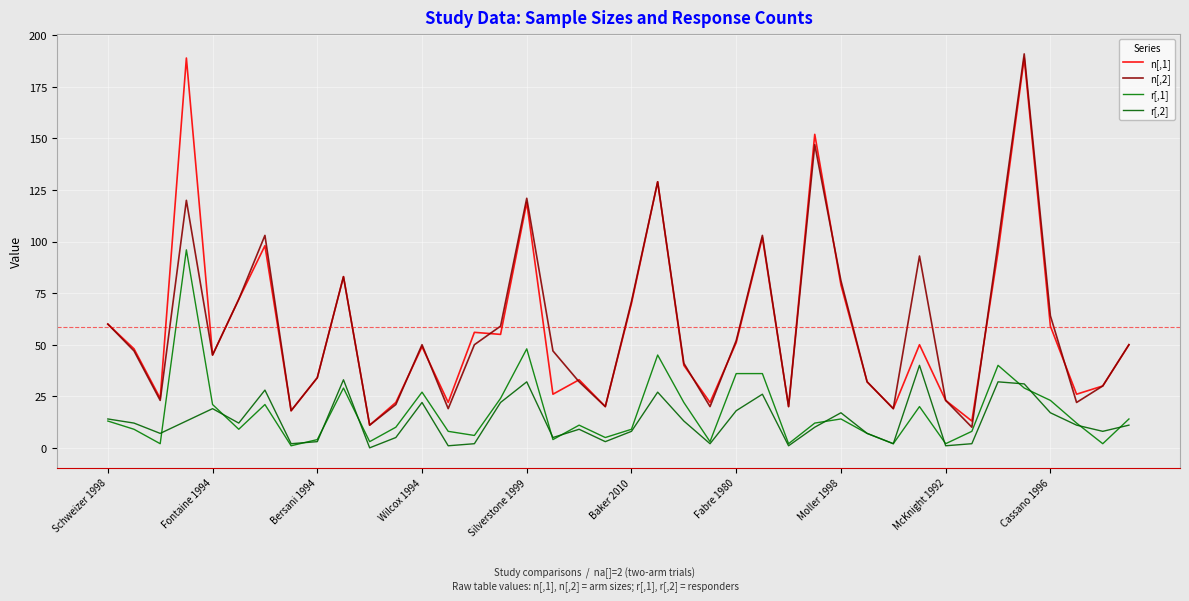

What is the sum of all n[,2] values?

2332